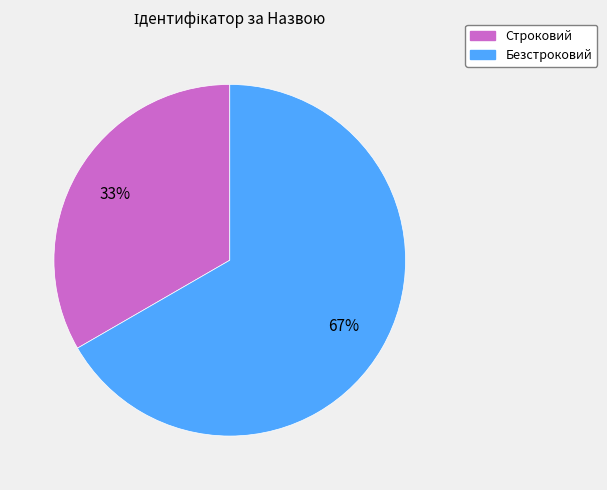

Is there a majority slice in this chart?

Yes